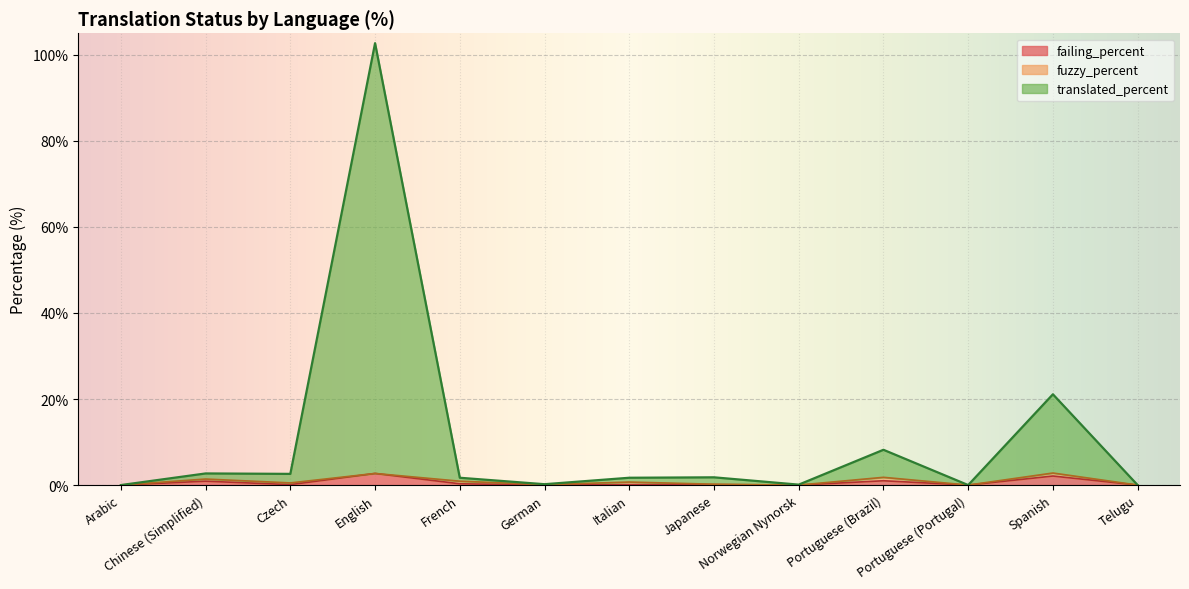

True or false: failing_percent and translated_percent intersect in this chart.

False